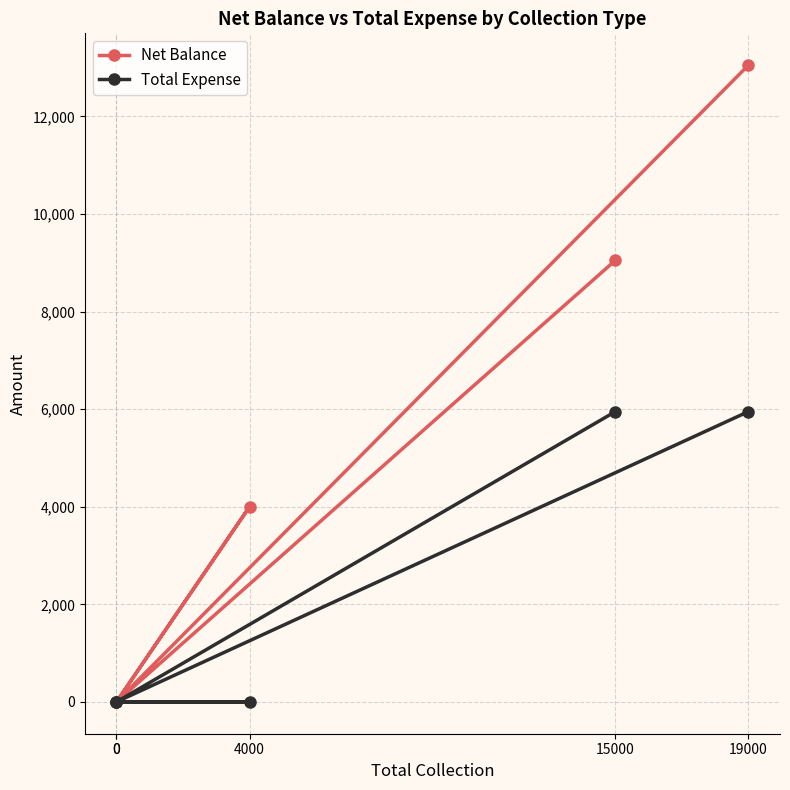

What is the label of the 3rd point from the right?

4000